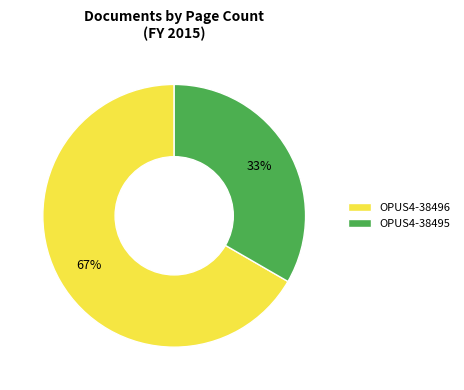

Do OPUS4-38496 and OPUS4-38495 together represent more than half of the pie?

Yes